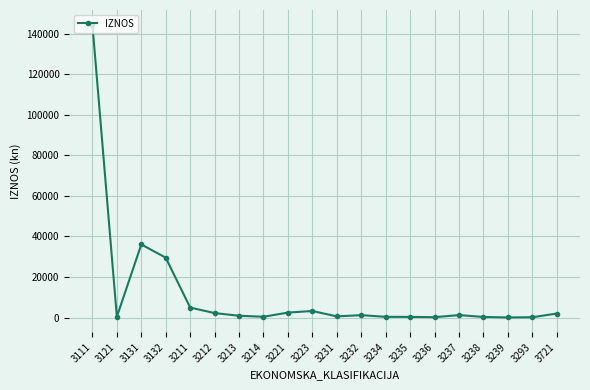

At which label does the data first exceed 1194?

3111